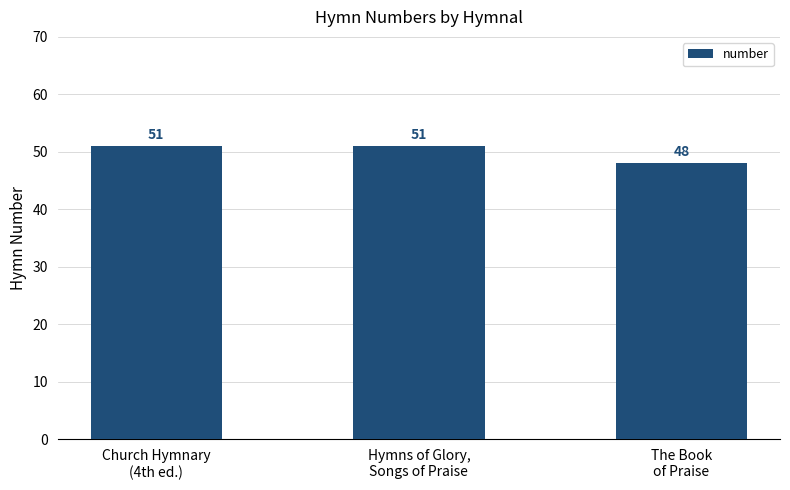

Reading left to right, transcribe all the data shown in this chart.

Church Hymnary
(4th ed.)=51	Hymns of Glory,
Songs of Praise=51	The Book
of Praise=48